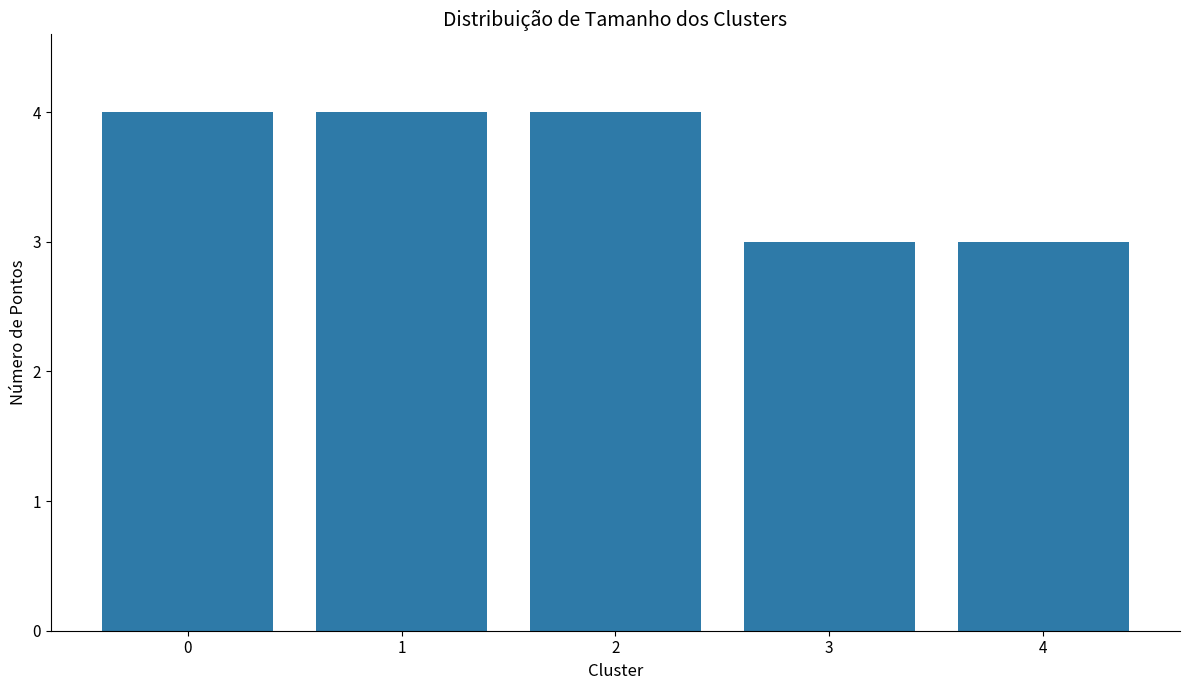

What is the change in value from 1 to 3?

-1